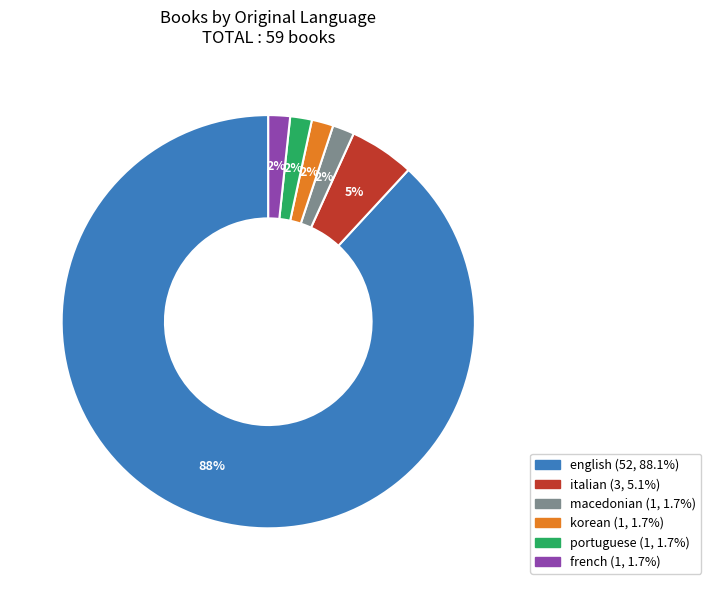

To the nearest percent, what is the average slice percentage?

17%